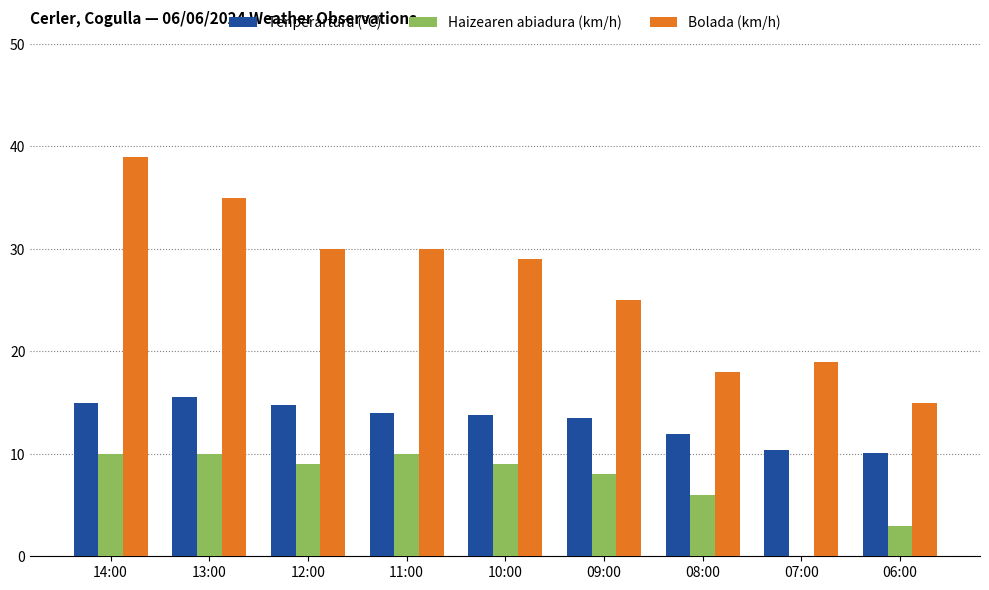

Are the bars grouped side by side (vs. stacked)?

Yes